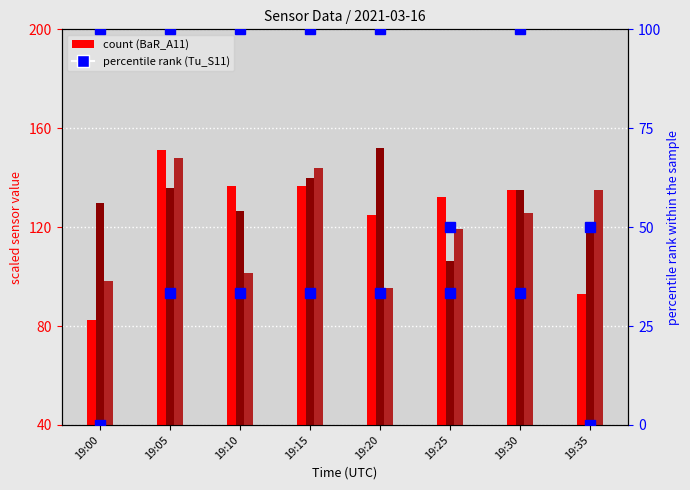

Does the chart contain any negative values?

No